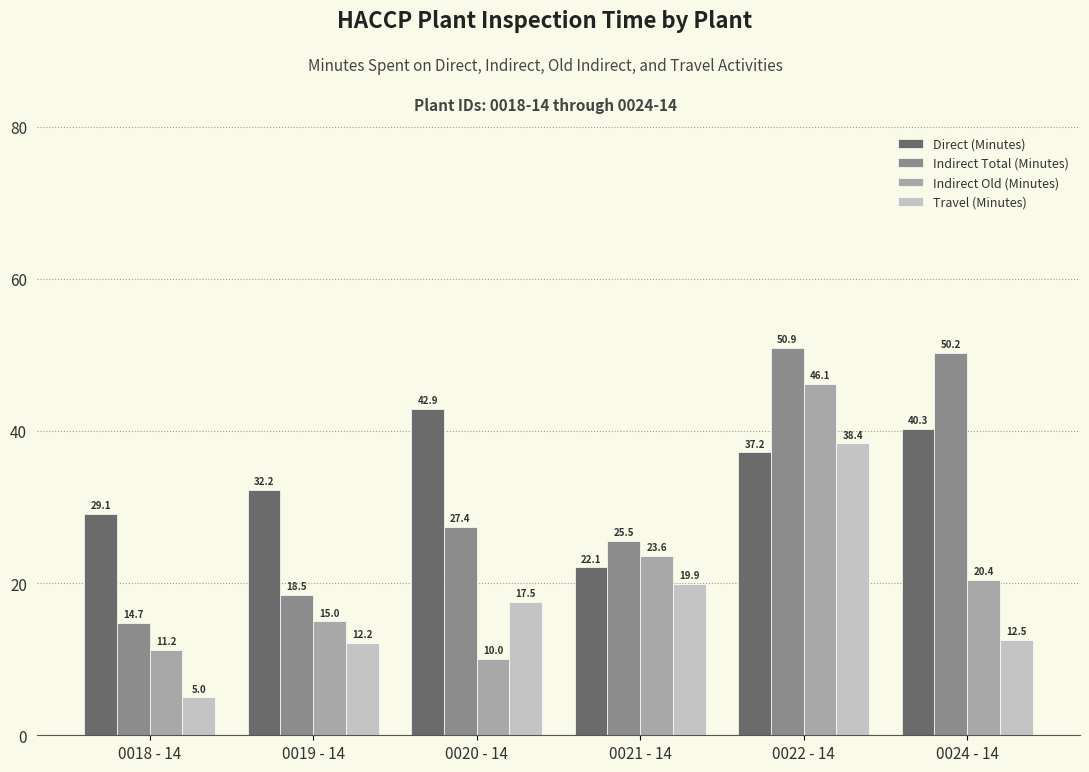

At 0019 - 14, list the series in order from largest to smallest.

Direct (Minutes), Indirect Total (Minutes), Indirect Old (Minutes), Travel (Minutes)